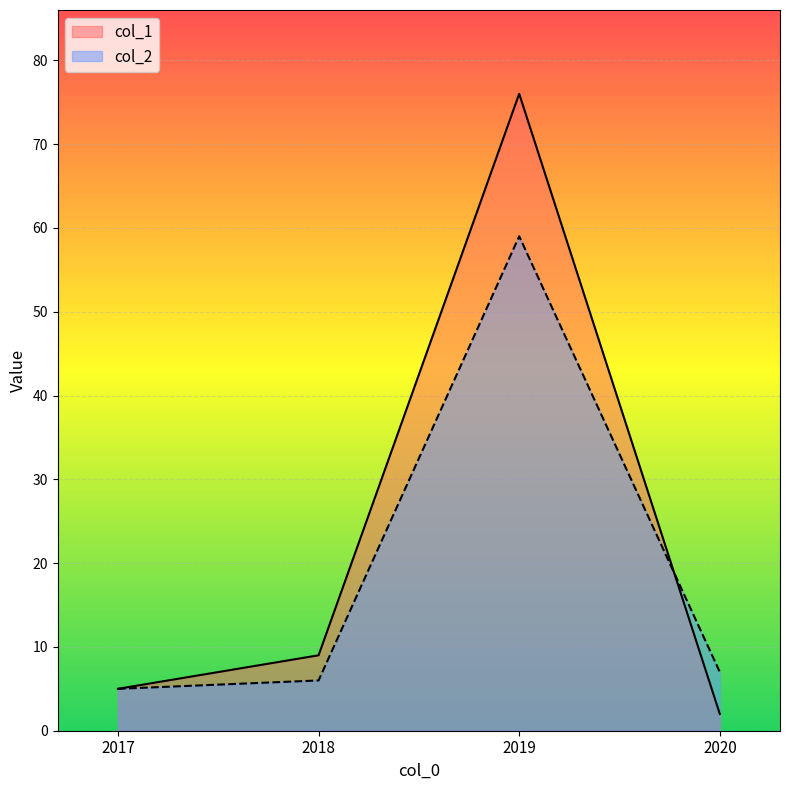

What is the sum of the col_2 values at 2017 and 2020?

12